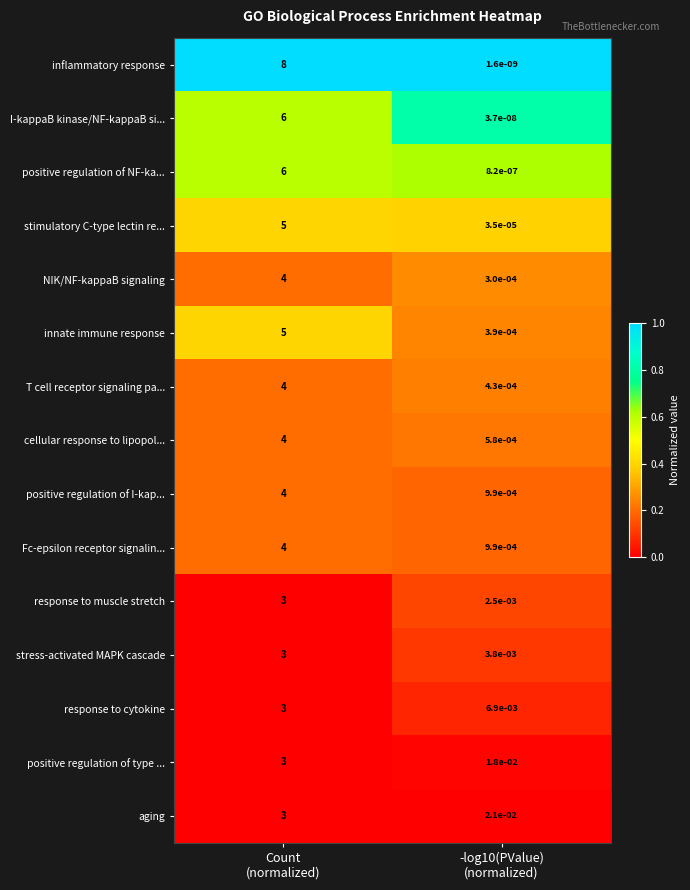

Which series has the largest range (max minus min)?

inflammatory response